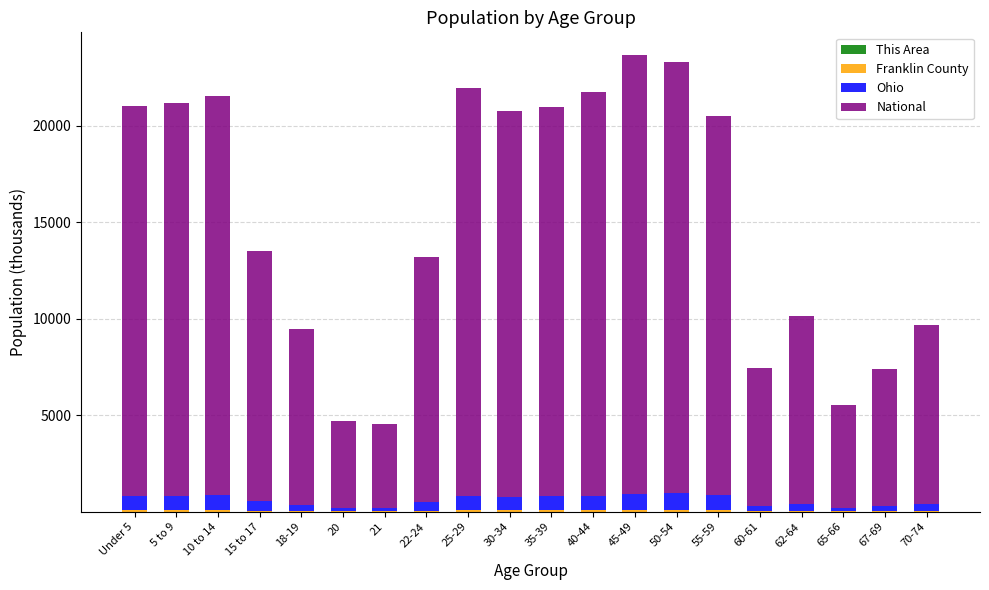

Is it true that Ohio equals 1184.2 at 45-49?

False